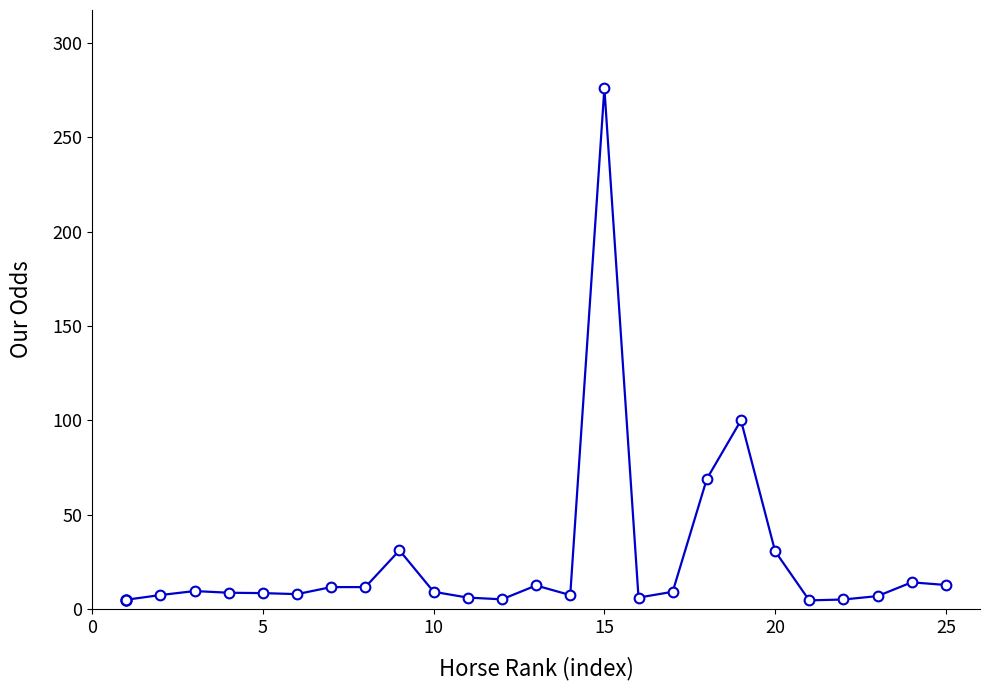

What is the difference between the maximum and second lowest values?

271.0